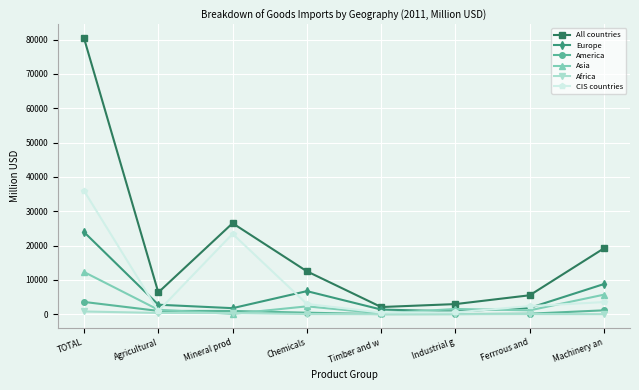

What is the difference between the maximum and minimum values in the All countries series?

78320.0